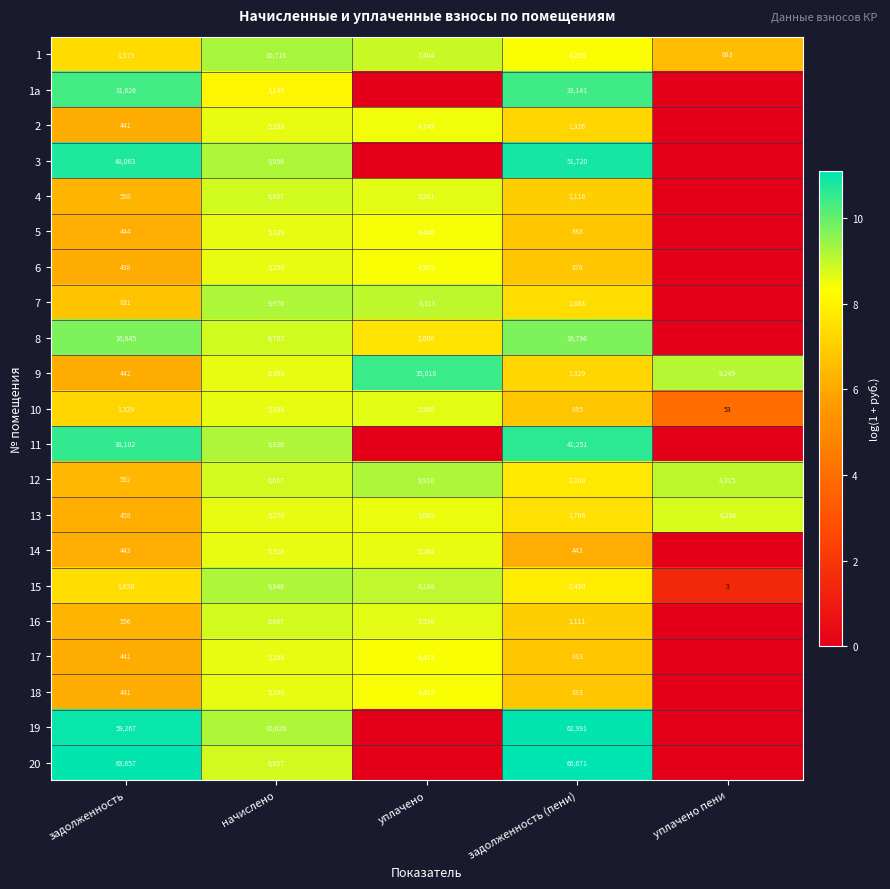

The 7 series shows 4165 at начислено. True or false?

False